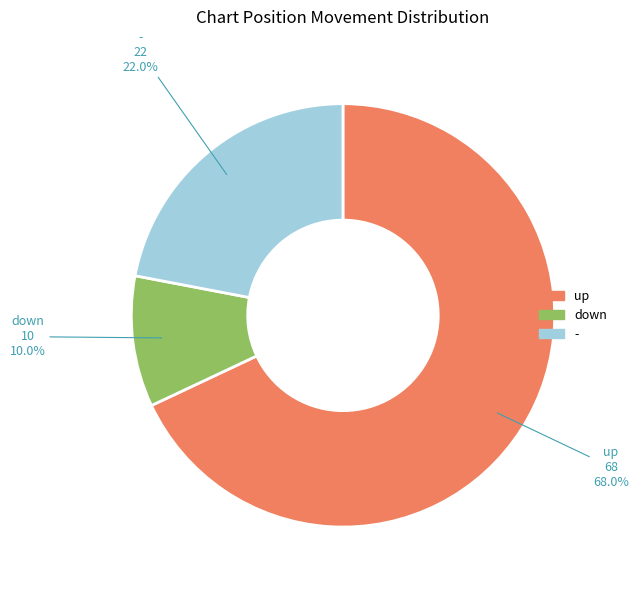

What percentage is the - slice, to the nearest percent?

22%